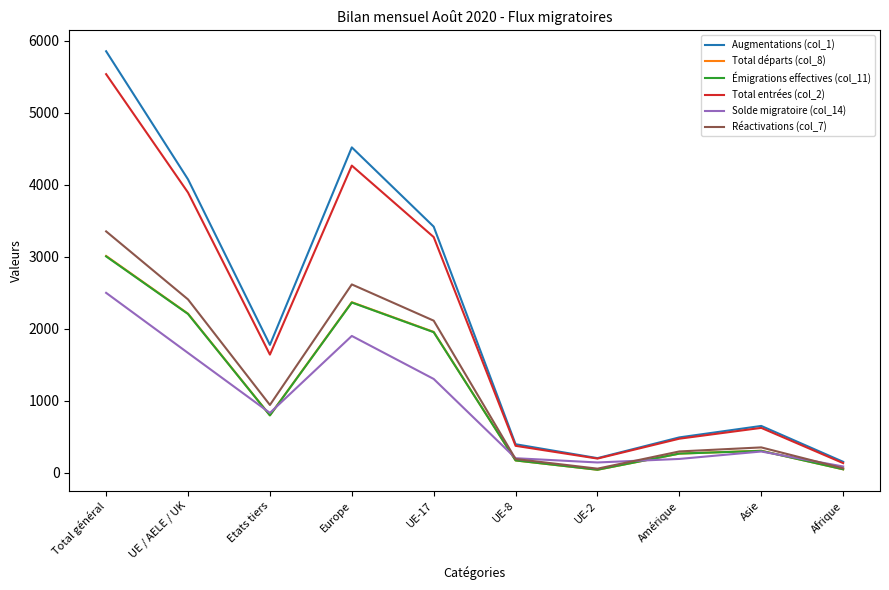

True or false: Réactivations (col_7) has a value of 3522 at Europe.

False